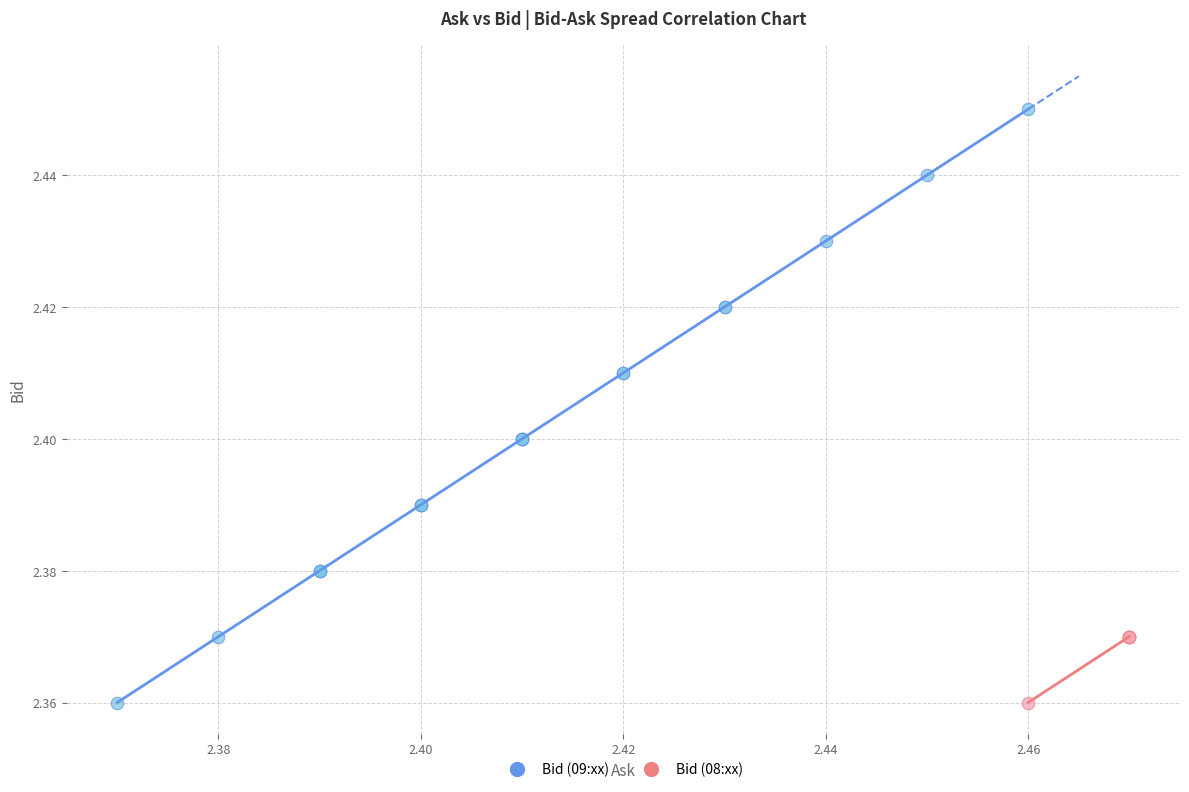

Which series has the widest spread of Y values?

Bid (09:xx)